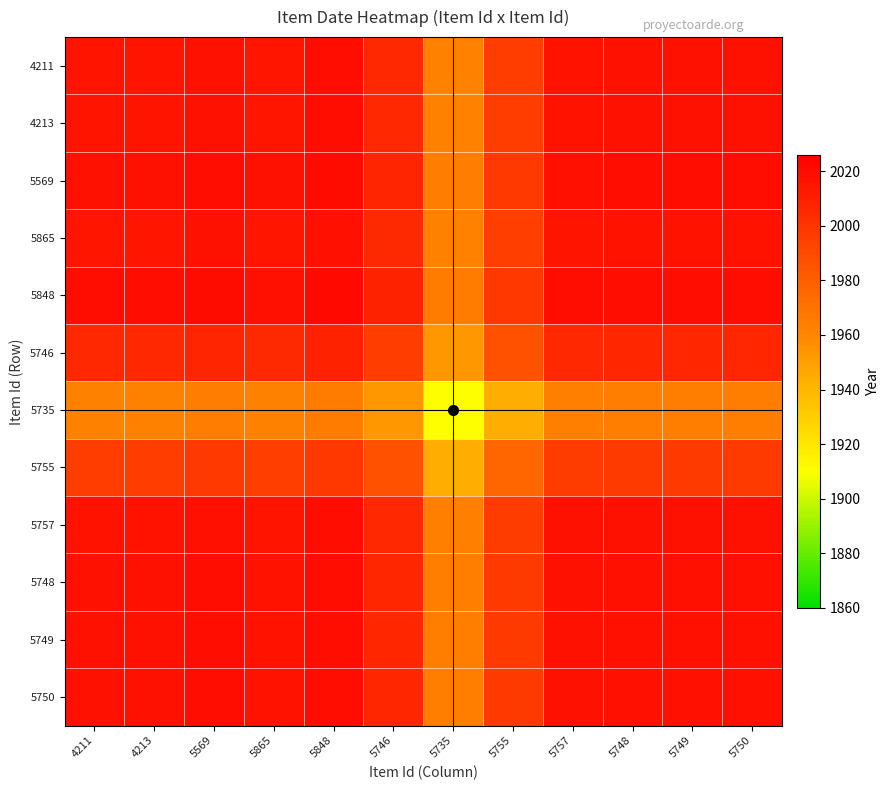

At how many categories does at least one series exceed 1918?

12